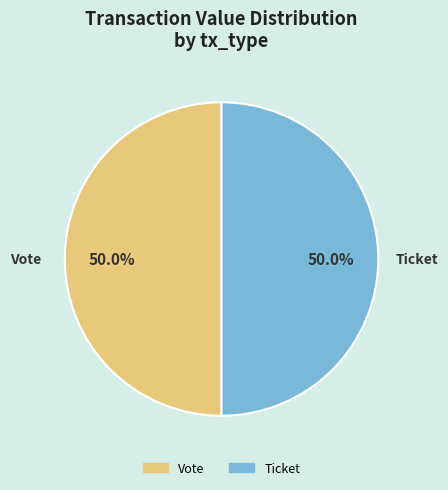

To the nearest percent, what is the average slice percentage?

50%